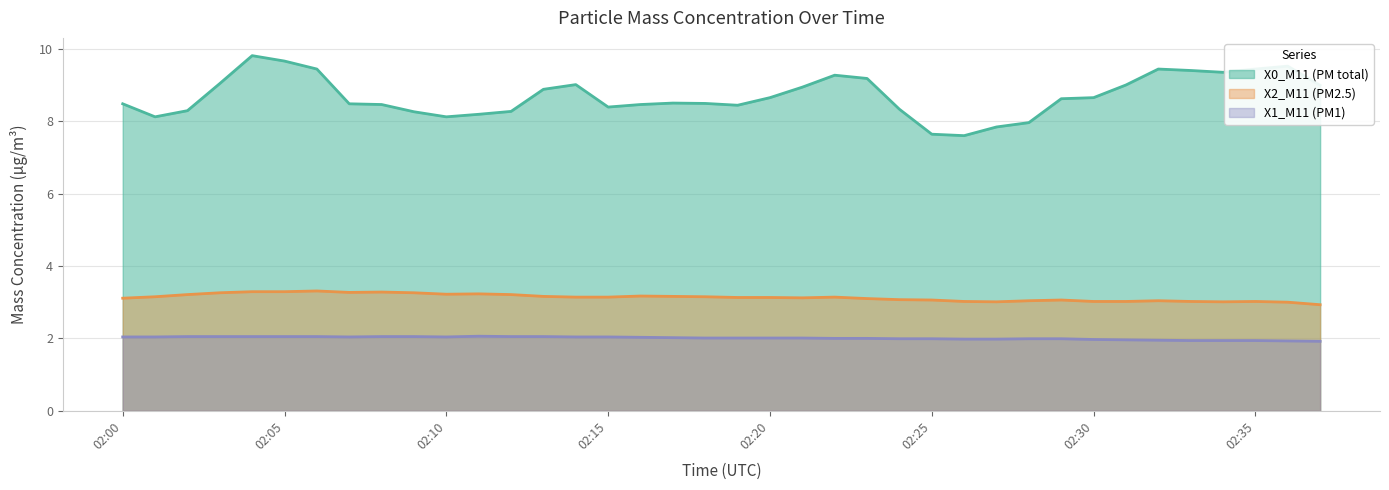

True or false: X2_M11 (PM2.5) has a value of 3.1 at 2024-04-23 02:14:00.

True